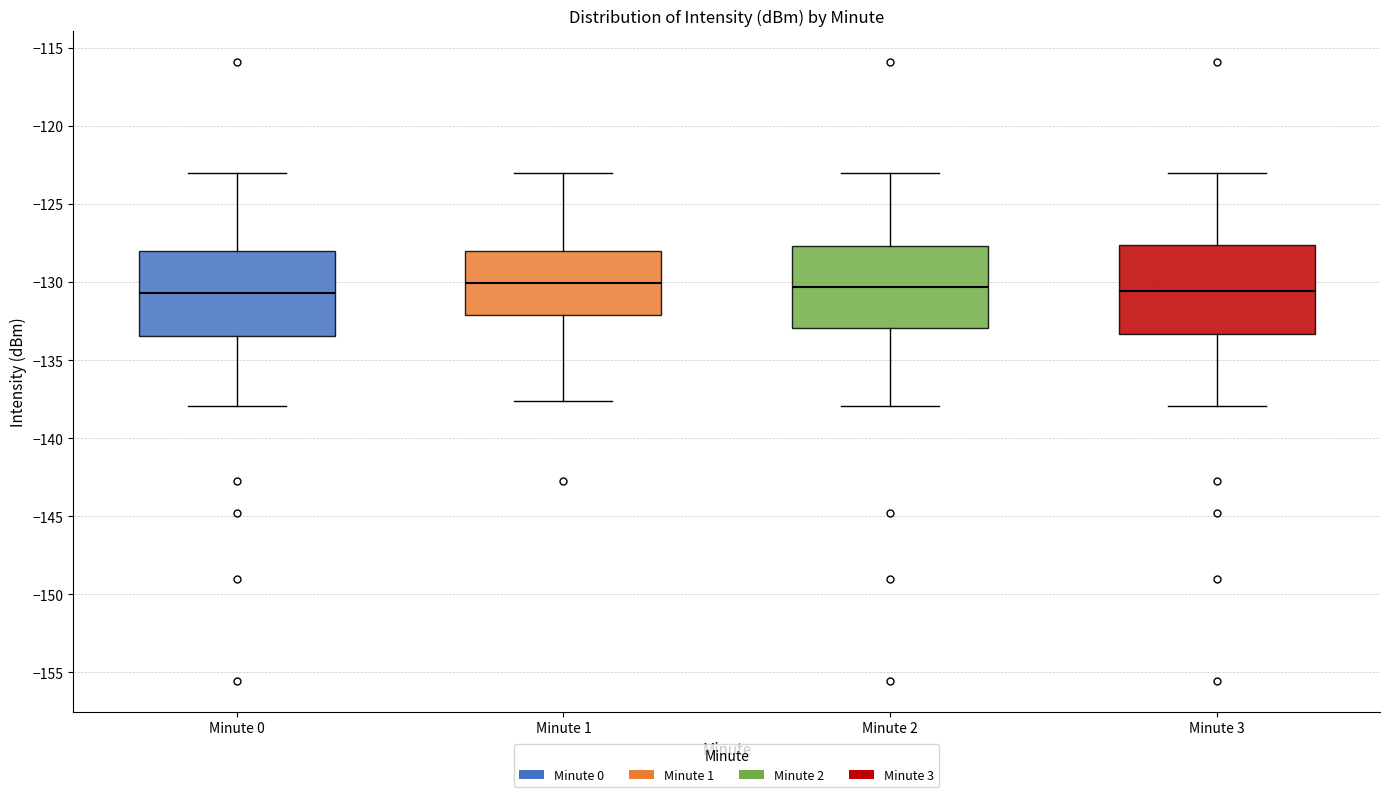

Reading left to right, transcribe this box plot: for each box, give where its median line is, the range the box spans, and where its two whiskers end, as read against the y-axis. The values are not printed on the chart, so give them approximately, as read against the axis.

Minute 0: median -130.5, box -133.5 to -128.0, whiskers -138.0 to -123.0
Minute 1: median -130.0, box -132.0 to -128.0, whiskers -137.5 to -123.0
Minute 2: median -130.5, box -133.0 to -127.5, whiskers -138.0 to -123.0
Minute 3: median -130.5, box -133.5 to -127.5, whiskers -138.0 to -123.0